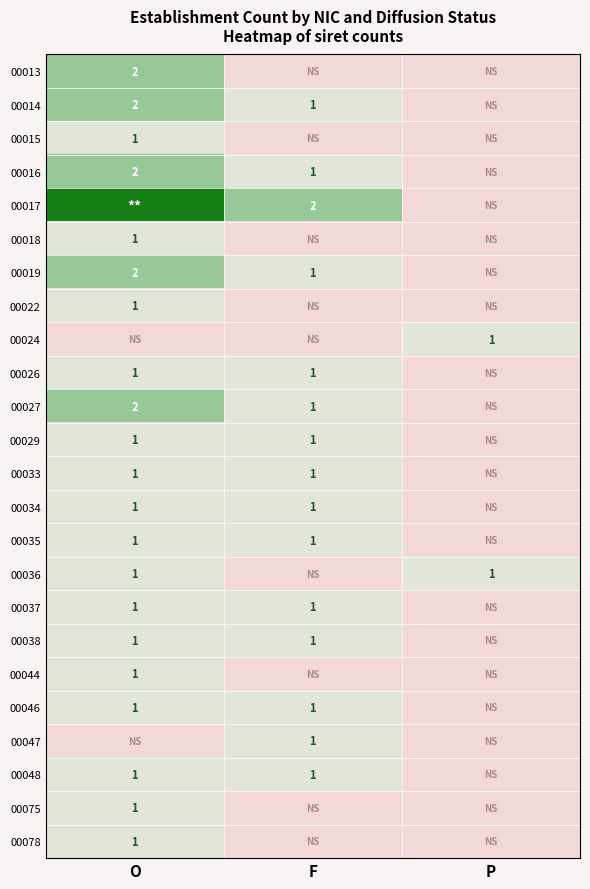

True or false: 00018 has a value of 0 at O.

False